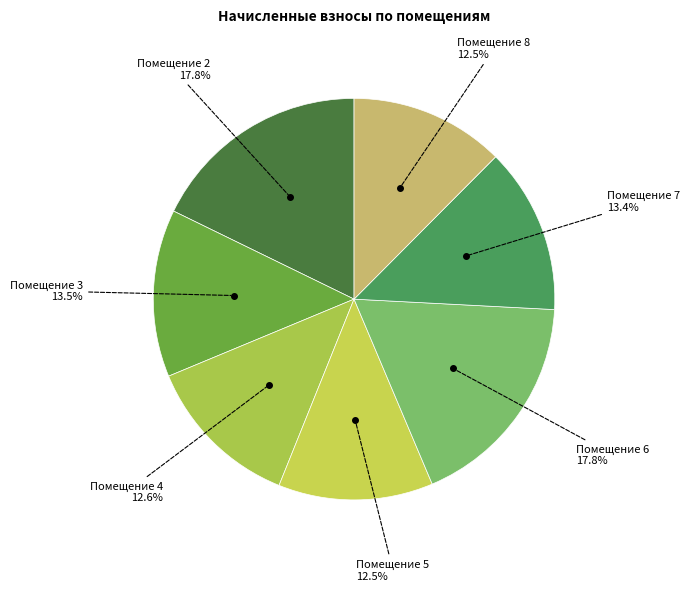

How many segments does this pie chart have?

7